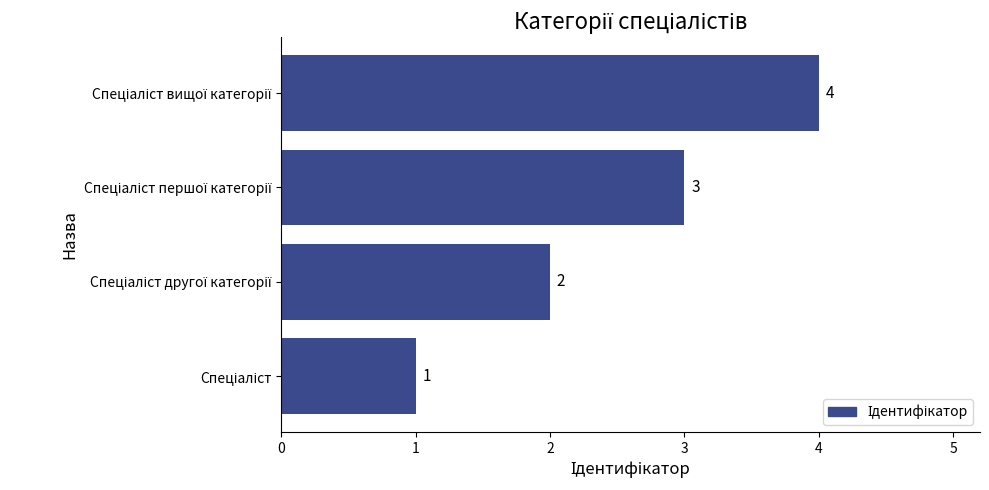

What is the minimum value shown in the chart?

1